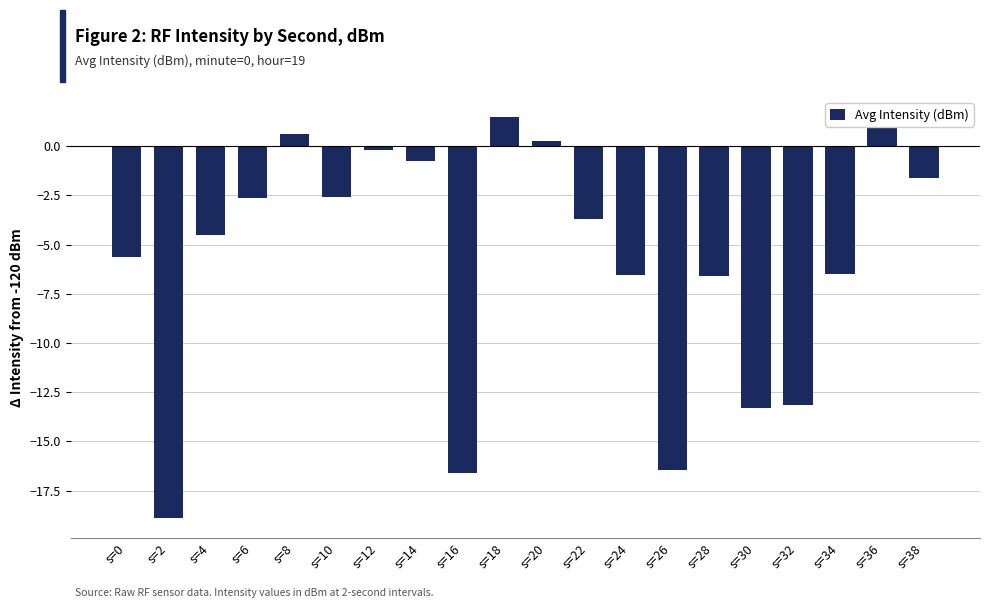

What is the approximate value at s=6?

-2.6